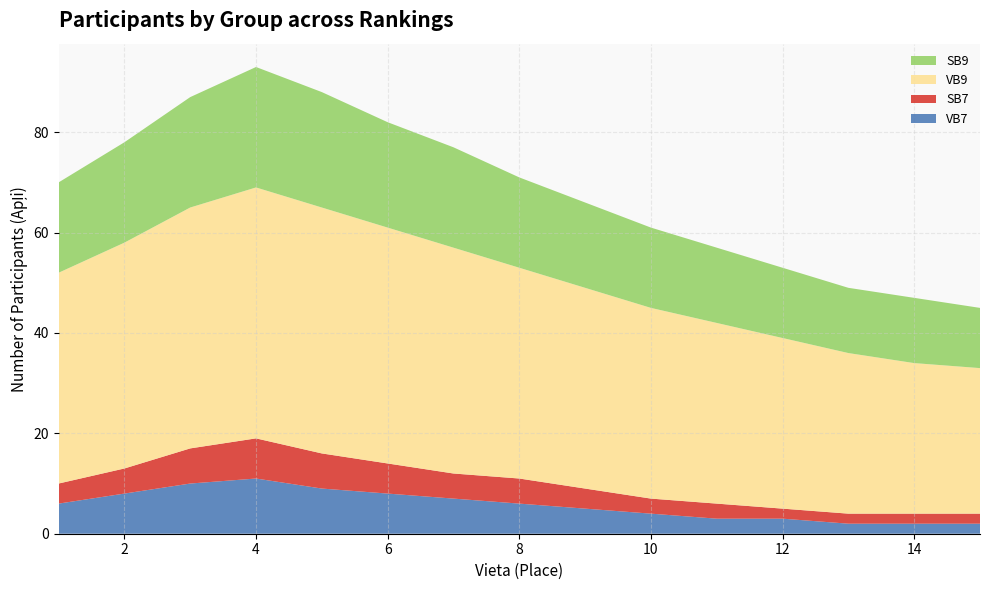

Reading left to right, list all the values displayed in this chart.

VB7: 1=6	2=8	3=10	4=11	5=9	6=8	7=7	8=6	9=5	10=4	11=3	12=3	13=2	14=2	15=2
SB7: 1=4	2=5	3=7	4=8	5=7	6=6	7=5	8=5	9=4	10=3	11=3	12=2	13=2	14=2	15=2
VB9: 1=42	2=45	3=48	4=50	5=49	6=47	7=45	8=42	9=40	10=38	11=36	12=34	13=32	14=30	15=29
SB9: 1=18	2=20	3=22	4=24	5=23	6=21	7=20	8=18	9=17	10=16	11=15	12=14	13=13	14=13	15=12